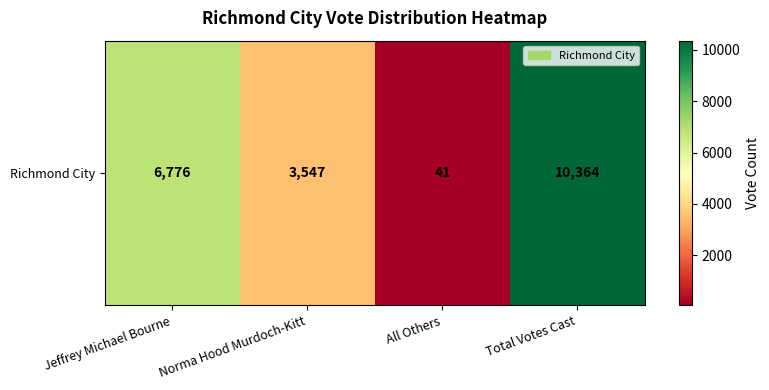

Which label corresponds to the smallest value in the chart?

All Others